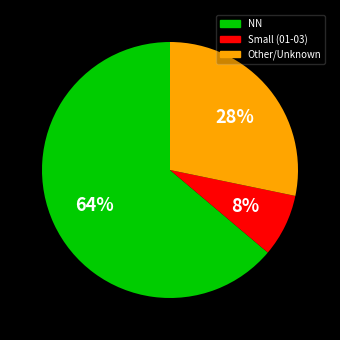

To the nearest percent, what is the average slice percentage?

33%